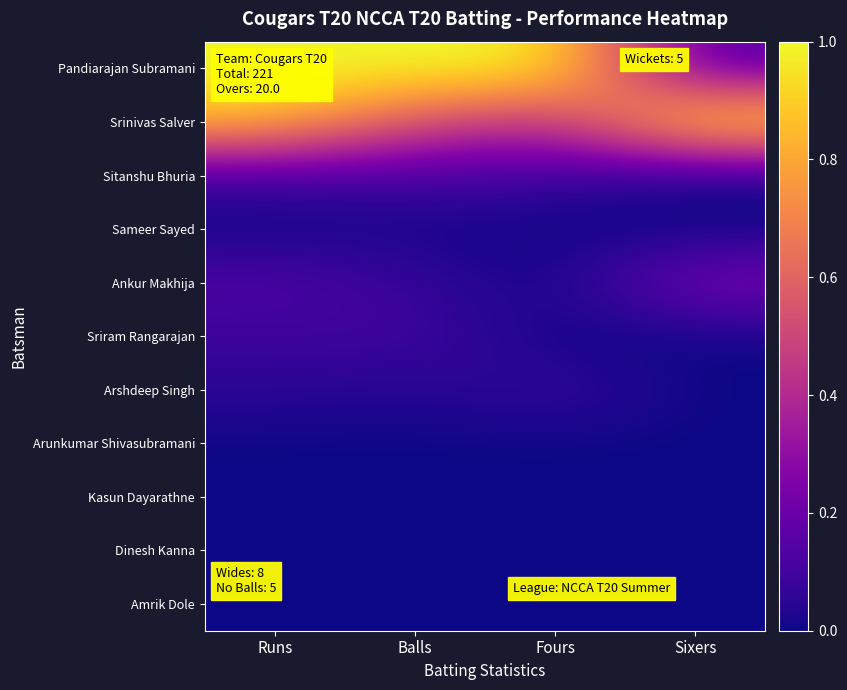

At which category is the sum across all series the highest?

Runs